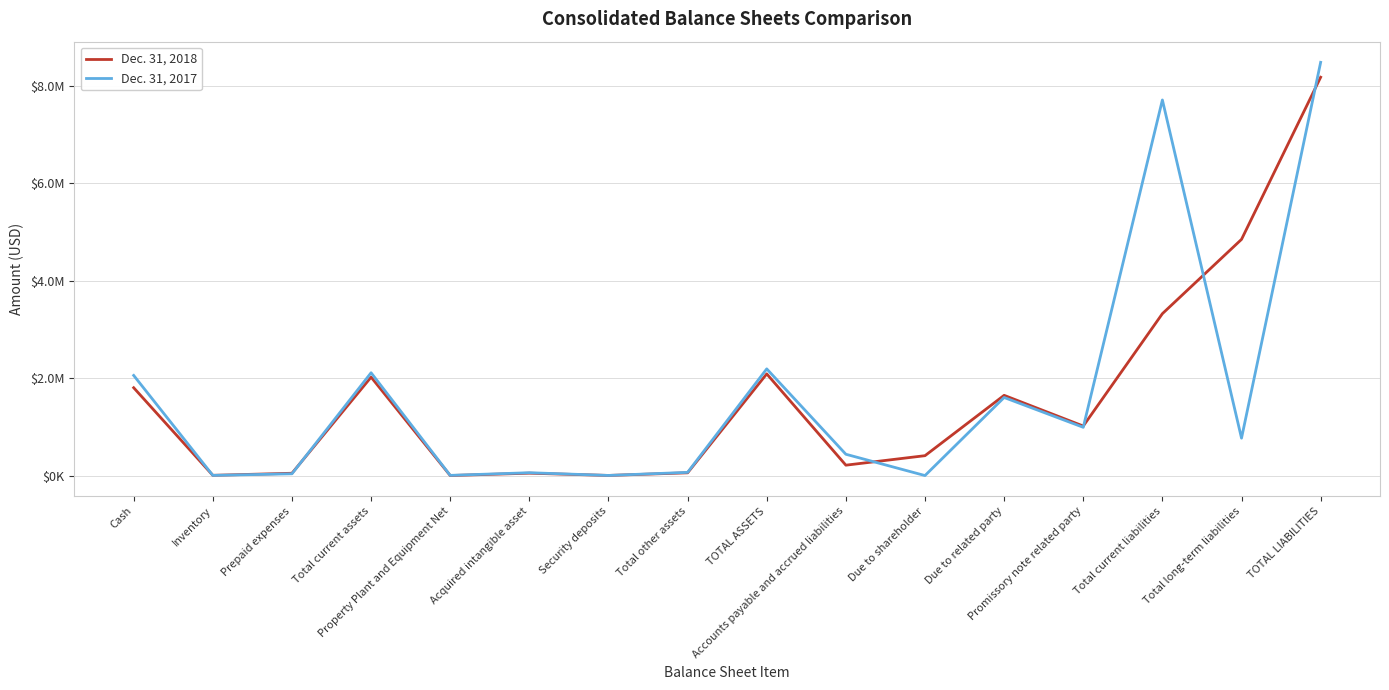

Is the value of Dec. 31, 2017 at Total current assets greater than the value of Dec. 31, 2018 at Total current assets?

Yes